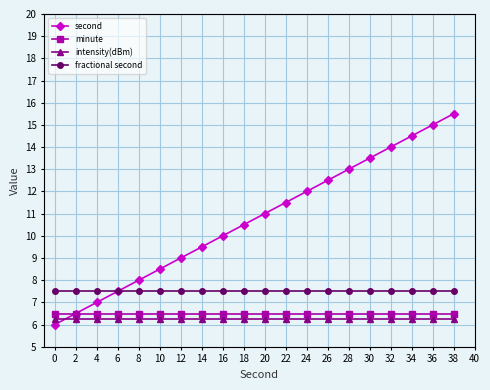

Is it true that minute equals 6.5 at 34?

True